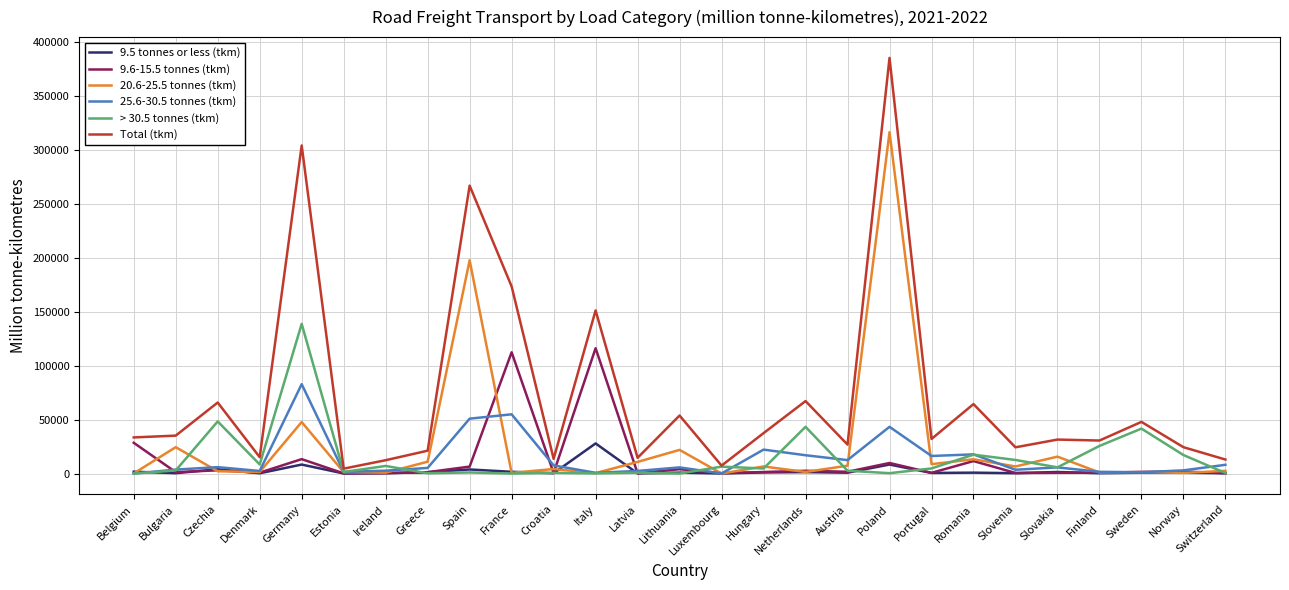

List the series in order of their peak value, lowest first.

9.5 tonnes or less (tkm), 25.6-30.5 tonnes (tkm), 9.6-15.5 tonnes (tkm), > 30.5 tonnes (tkm), 20.6-25.5 tonnes (tkm), Total (tkm)